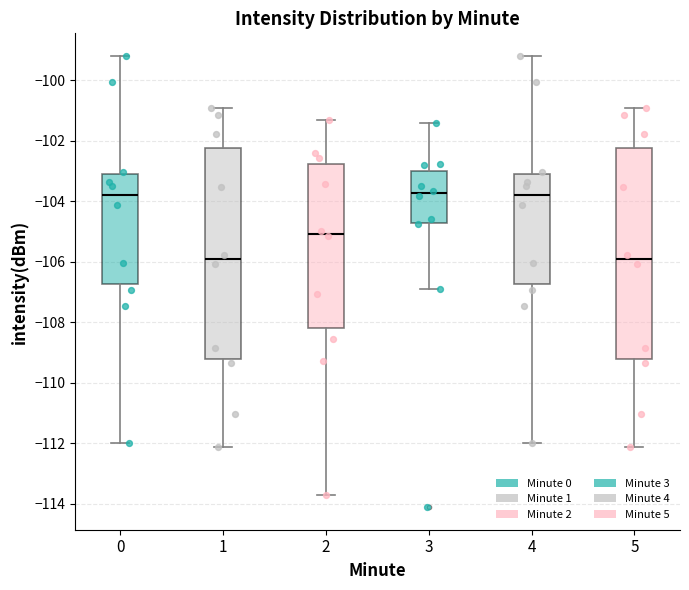

Where is the lower edge of the box at x = 4 on the y-axis? The values are not printed on the chart, so give them approximately, as read against the axis.

-106.8